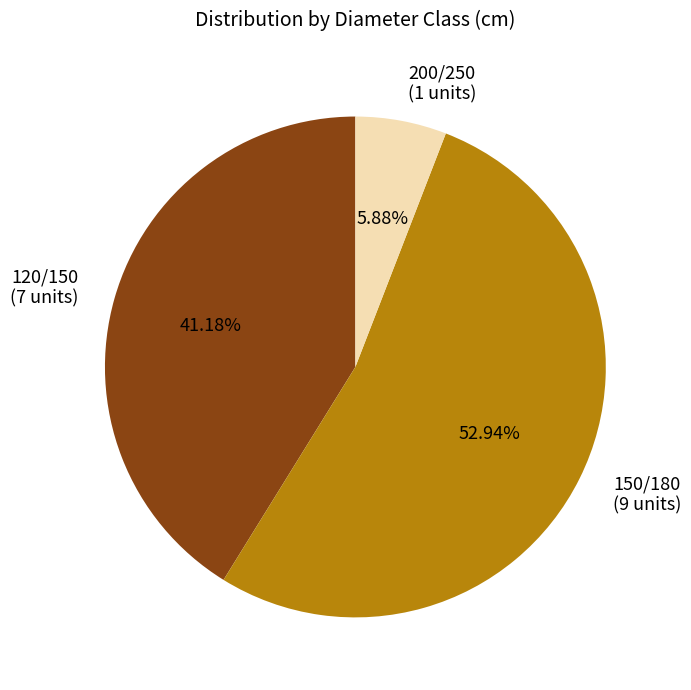

Which category has the smallest portion of the pie?

200/250